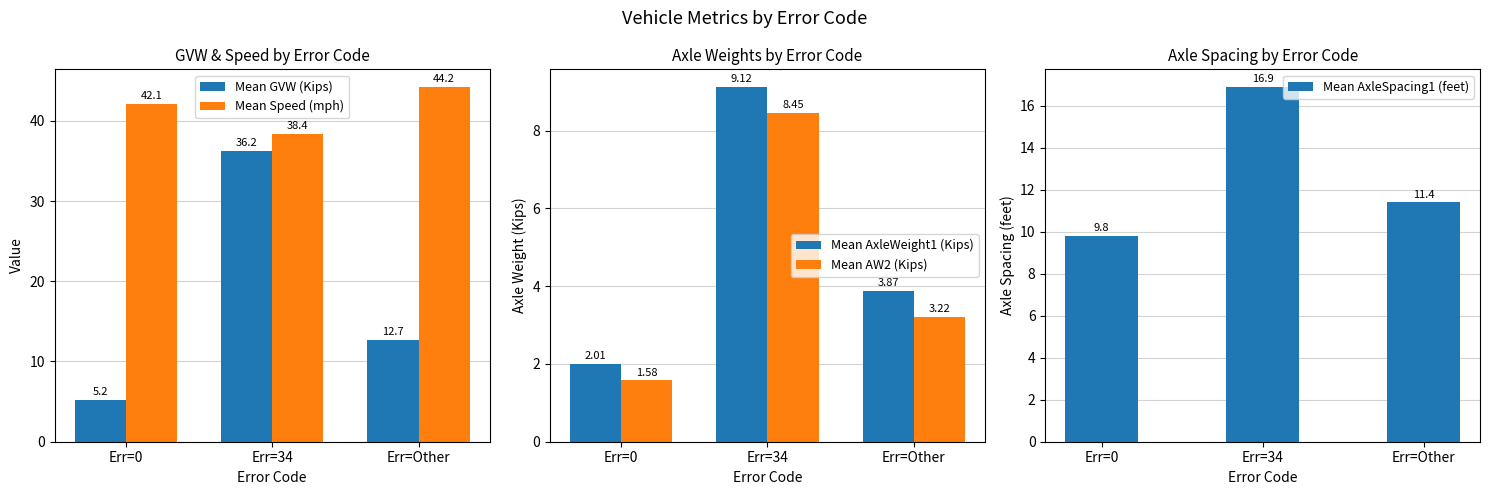

At which label is Mean AxleSpacing1 (feet) closest to 13?

Err=Other